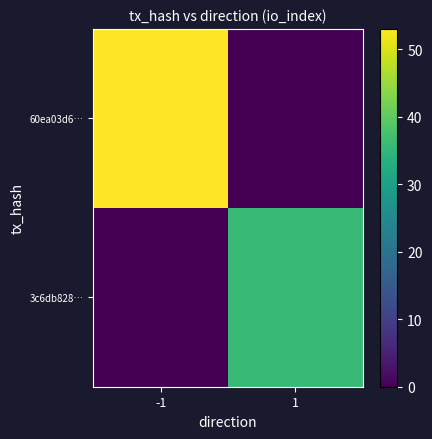

What is the spread (max minus min) of values at -1?

53